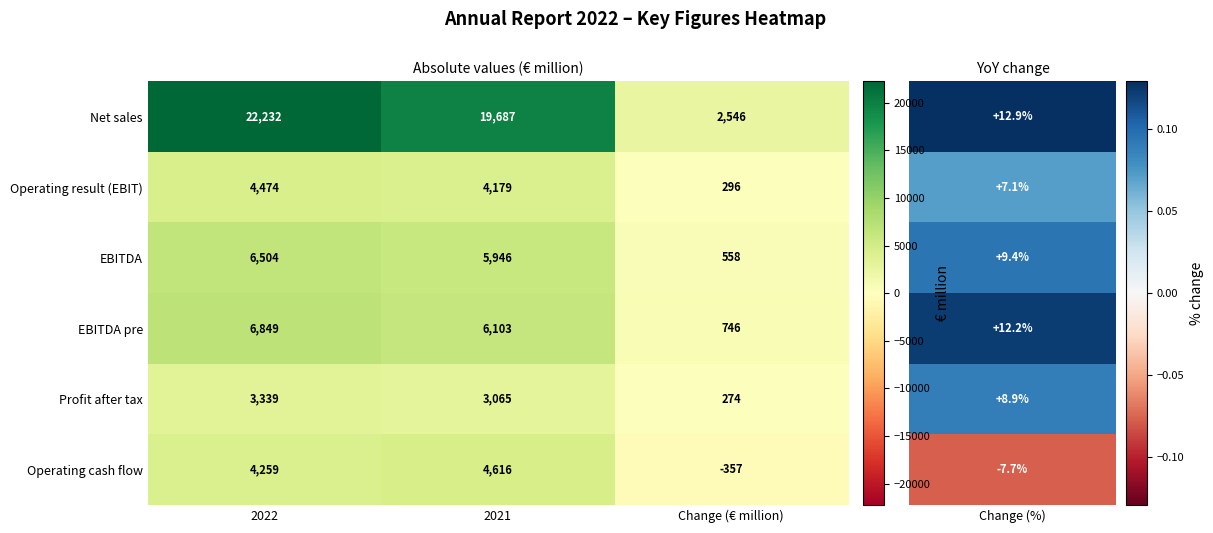

At which label is EBITDA closest to 3531?

2021